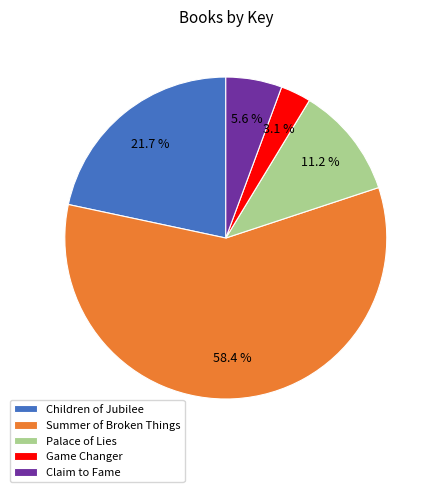

Count the number of slices in the pie.

5